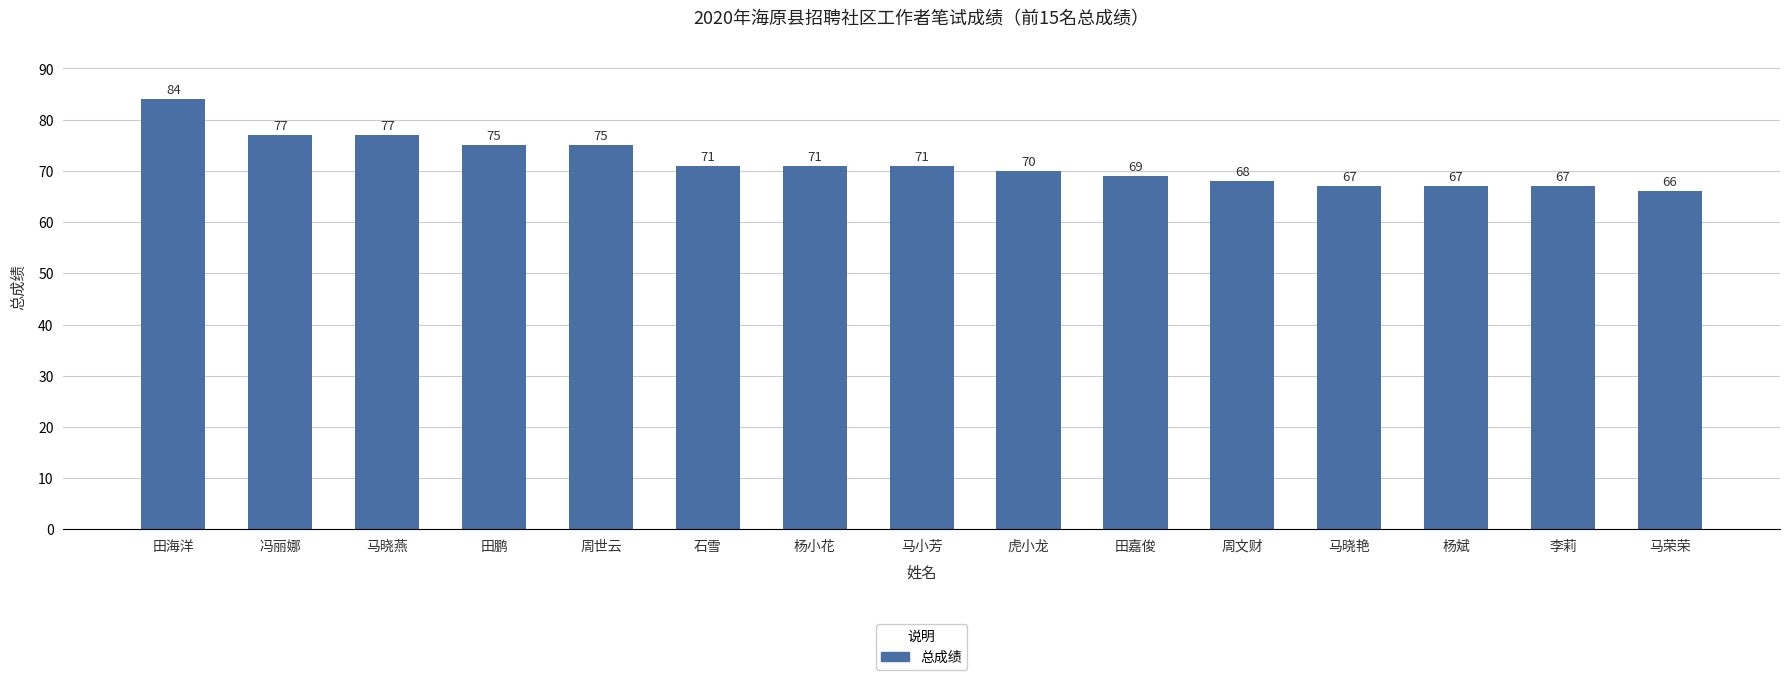

What is the average value?

72